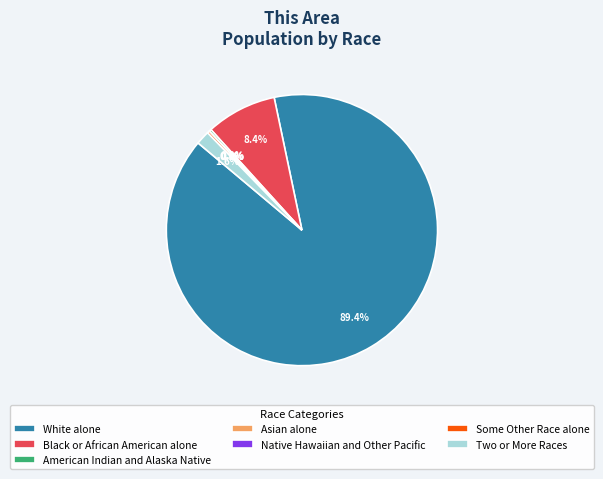

Is it true that Native Hawaiian and Other Pacific is 0% of the pie?

True